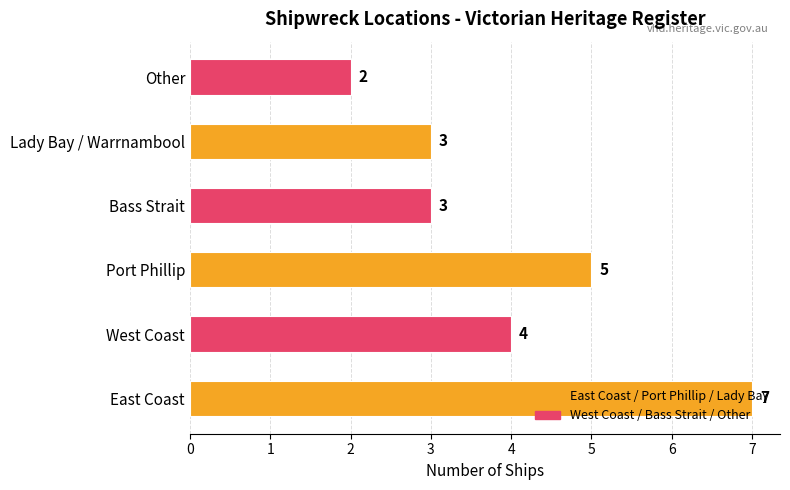

Between West Coast and East Coast, which is larger?

East Coast